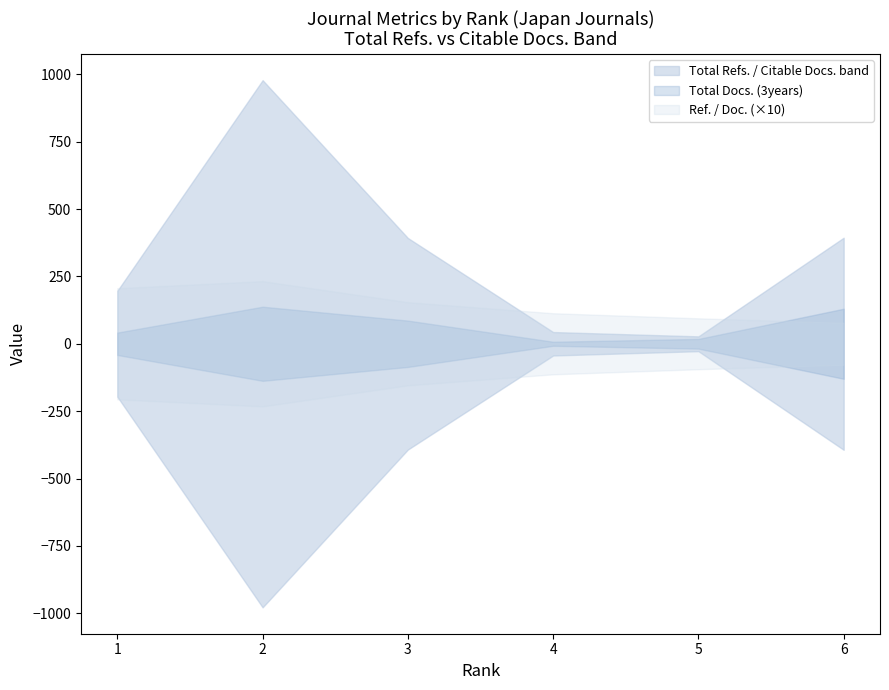

What is the average value of the Ref. / Doc. series?

14.6